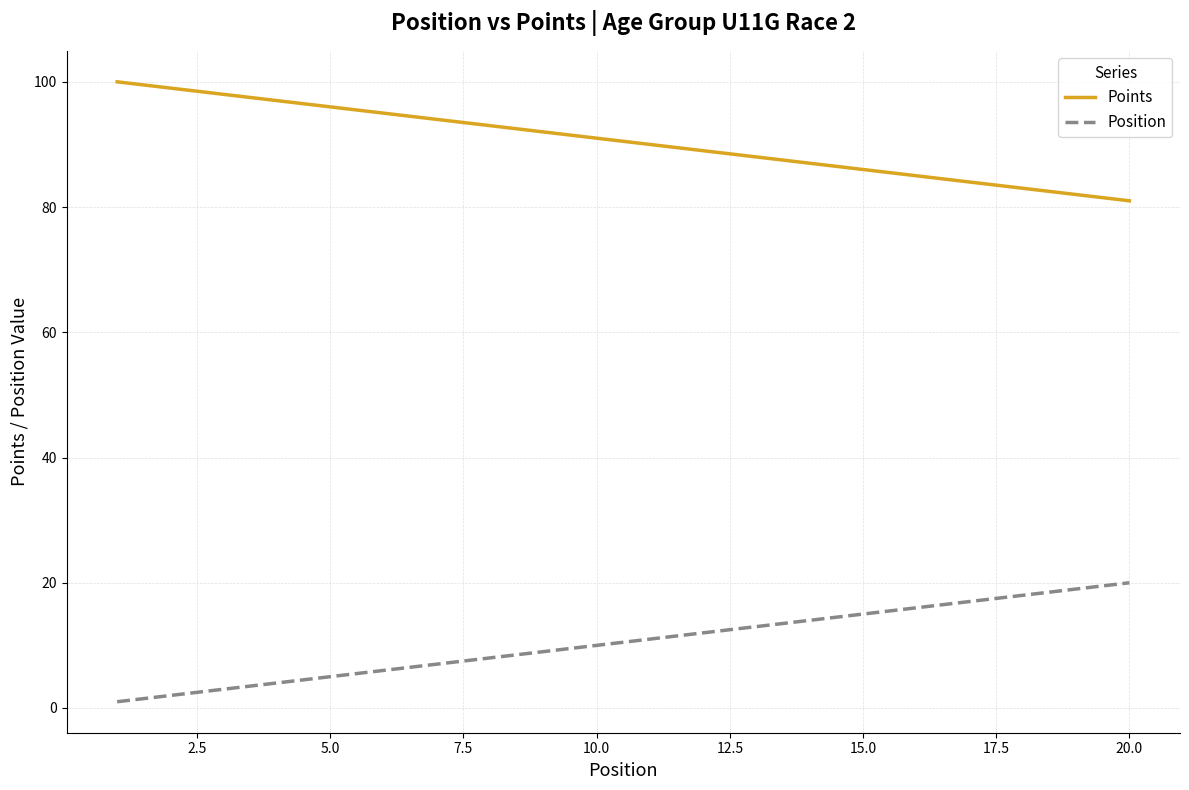

Reading left to right, what are all the values shown in this chart?

Points: 100	99	98	97	96	95	94	93	92	91	90	89	88	87	86	85	84	83	82	81
Position: 1	2	3	4	5	6	7	8	9	10	11	12	13	14	15	16	17	18	19	20